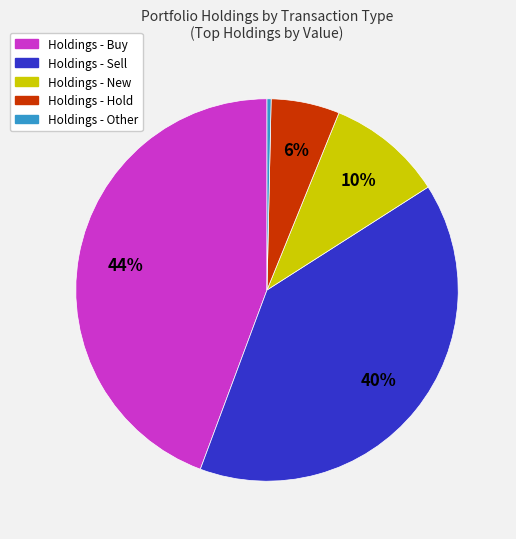

To the nearest percent, what is the average slice percentage?

20%